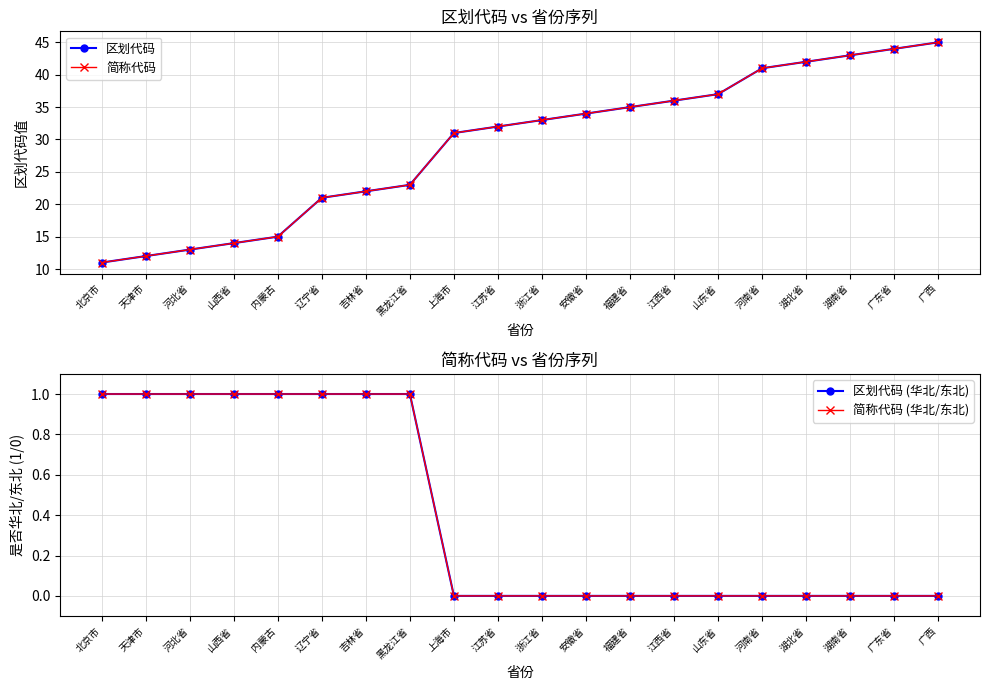

How many data points in 简称代码 (华北/东北) are above 0?

8